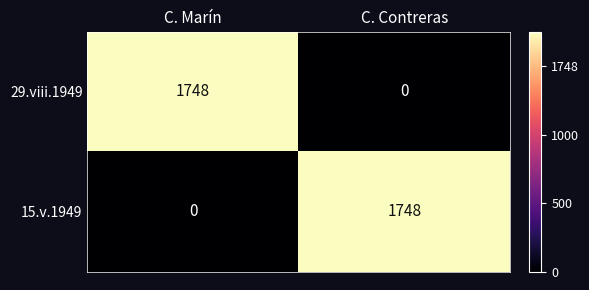

The 29.viii.1949 series shows 1004 at C. Contreras. True or false?

False